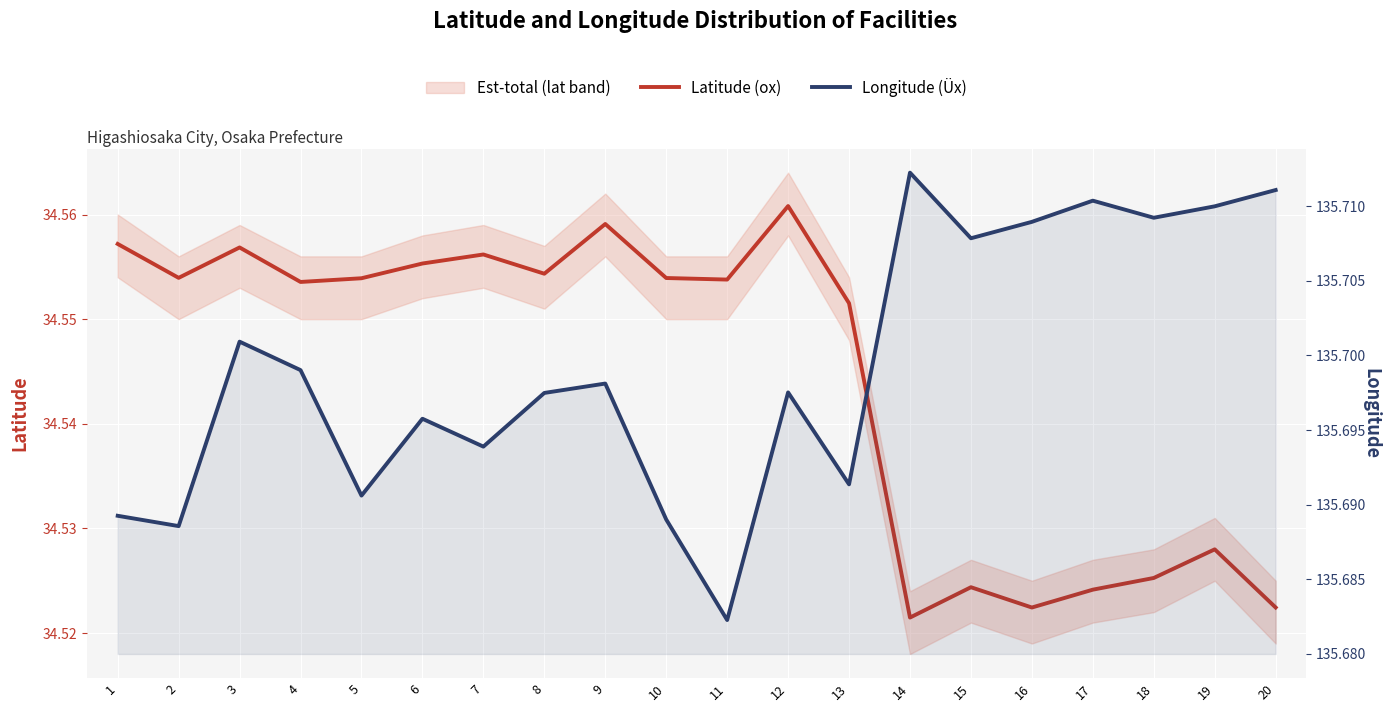

How many lines are shown in the chart?

2